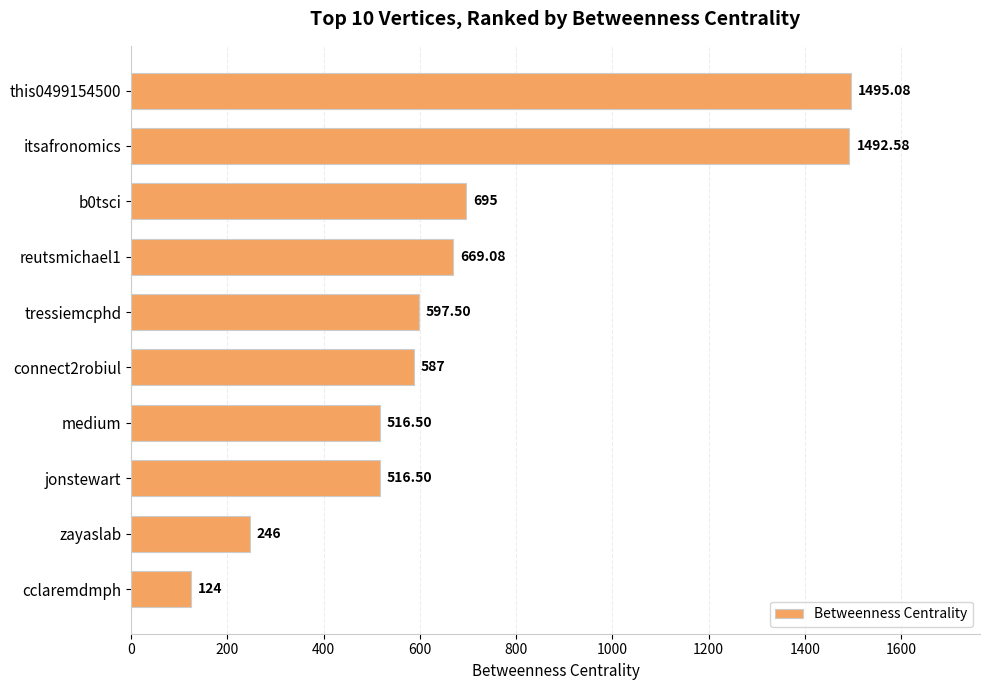

What is the maximum value shown in the chart?

1495.1